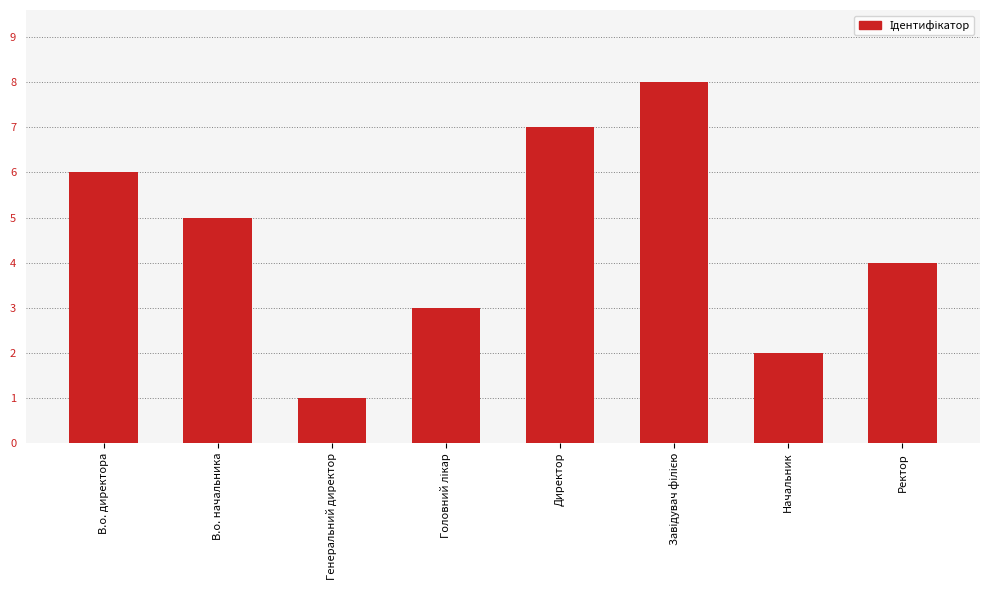

Count the number of data series in this chart.

1